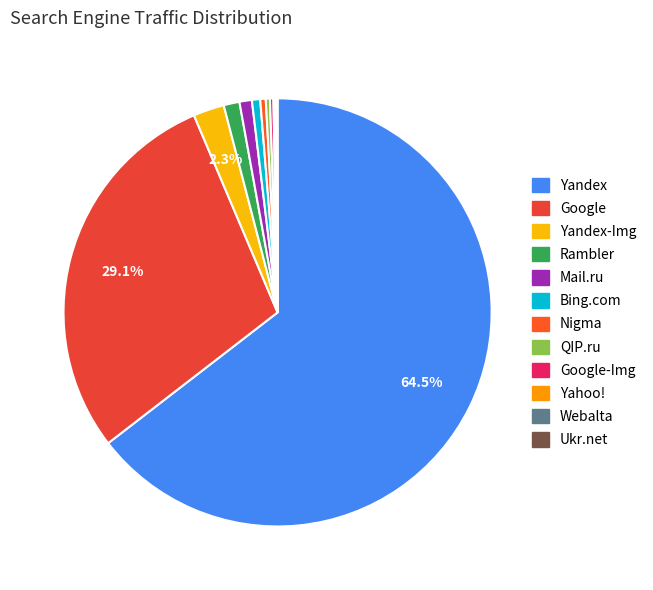

Which slice is the smallest?

Ukr.net